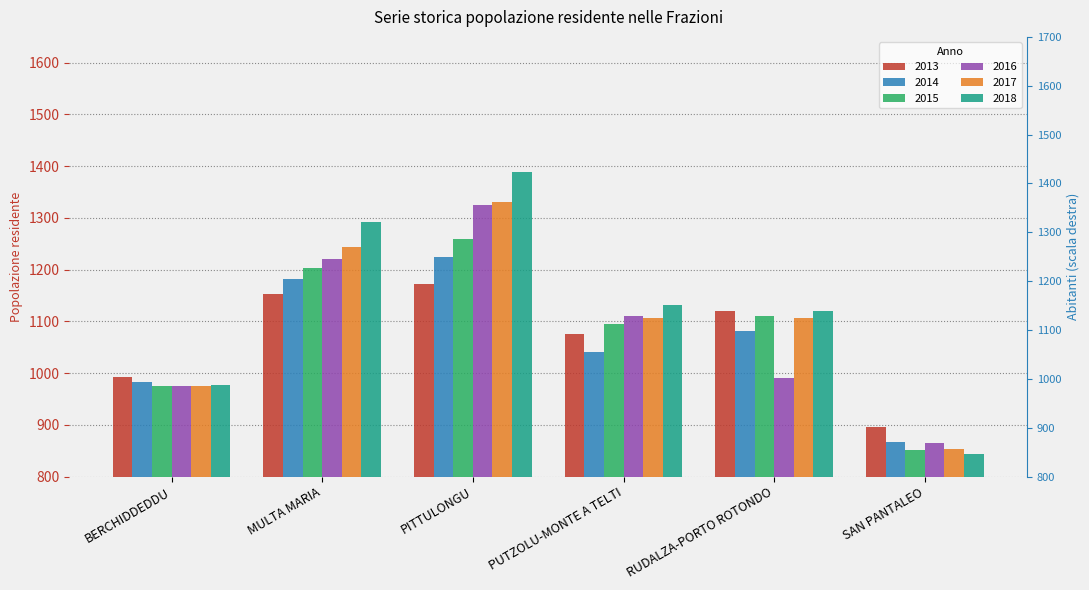

True or false: 2016 has a value of 1368 at SAN PANTALEO.

False